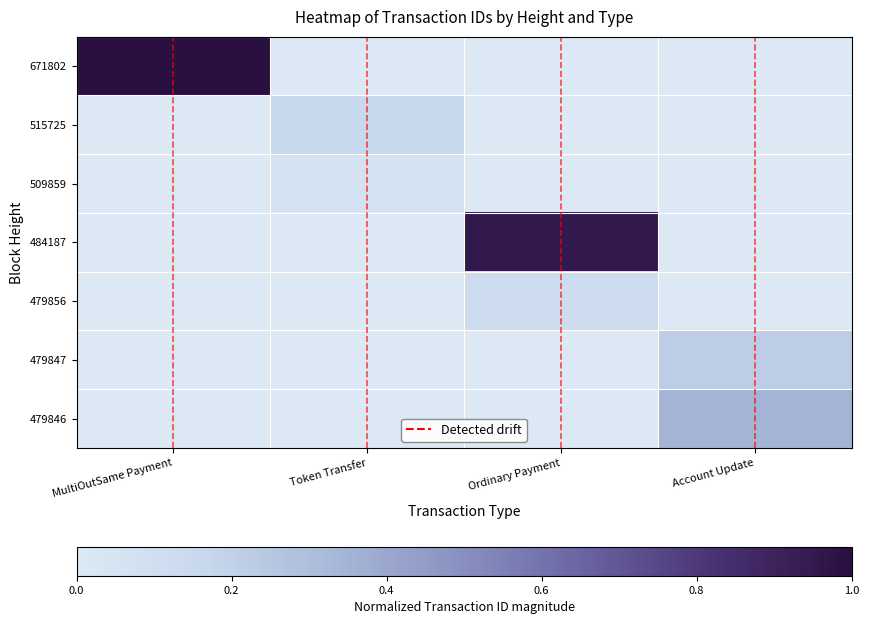

At which category does the chart reach its peak across all series?

MultiOutSame Payment